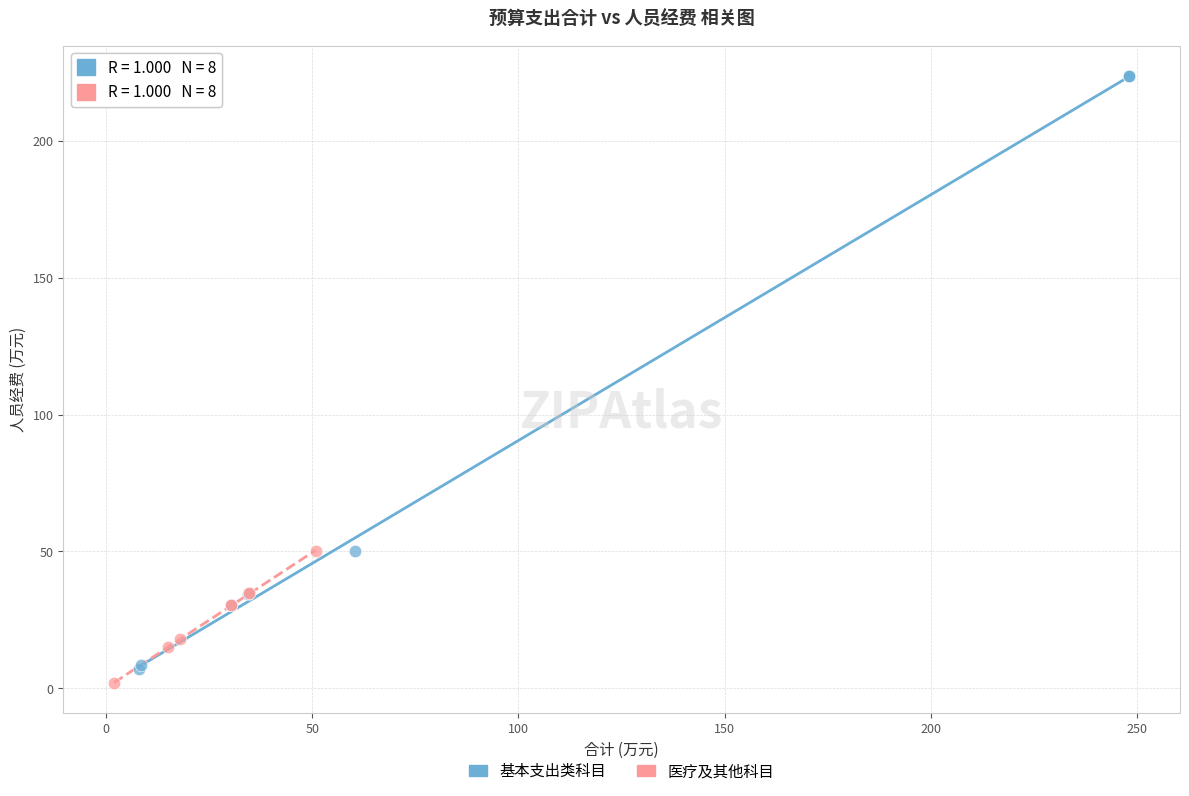

Which series has the largest Y range (max minus min)?

基本支出类科目